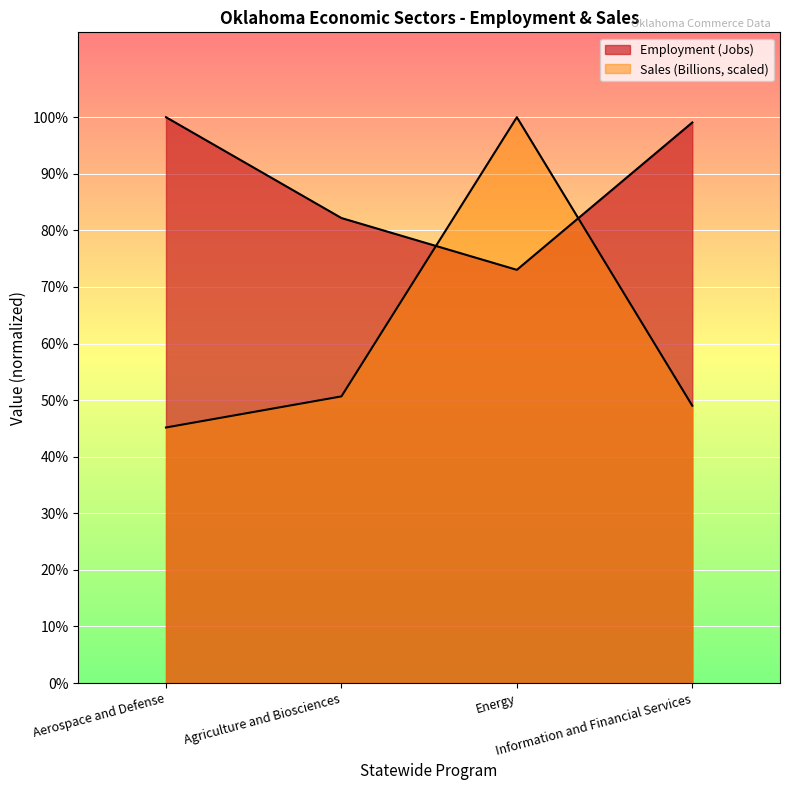

After their last crossing, which series has the higher values: Sales (Billions) or Employment (Jobs)?

Employment (Jobs)